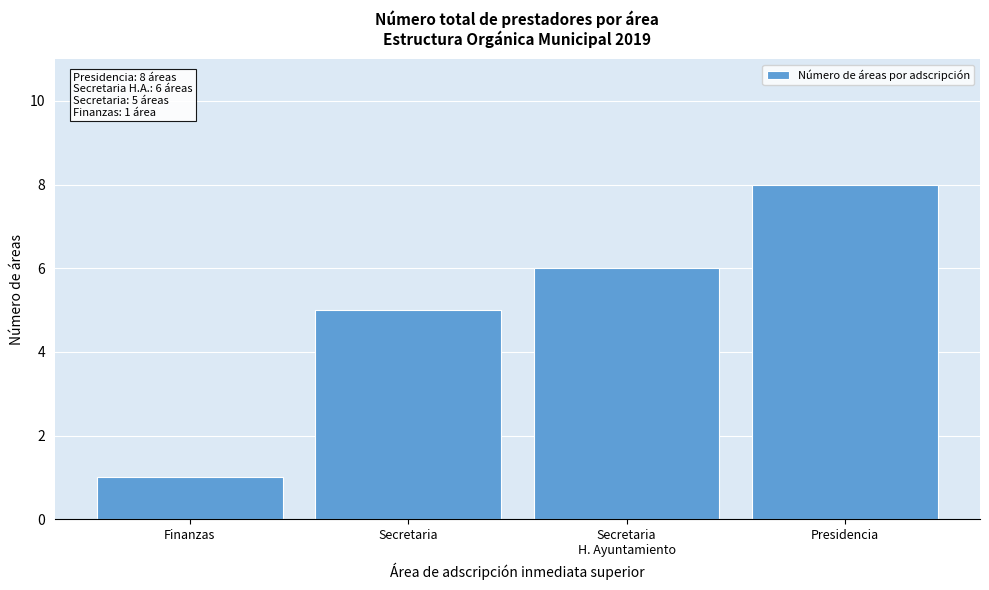

Reading left to right, what are all the values shown in this chart?

1	5	6	8